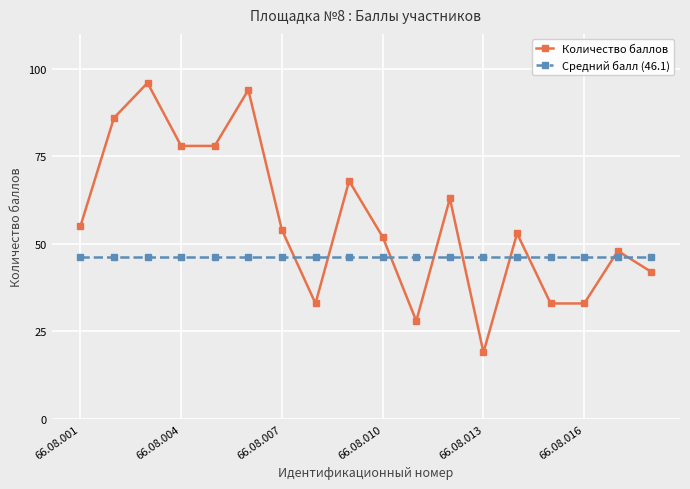

How many distinct data groups are displayed?

2